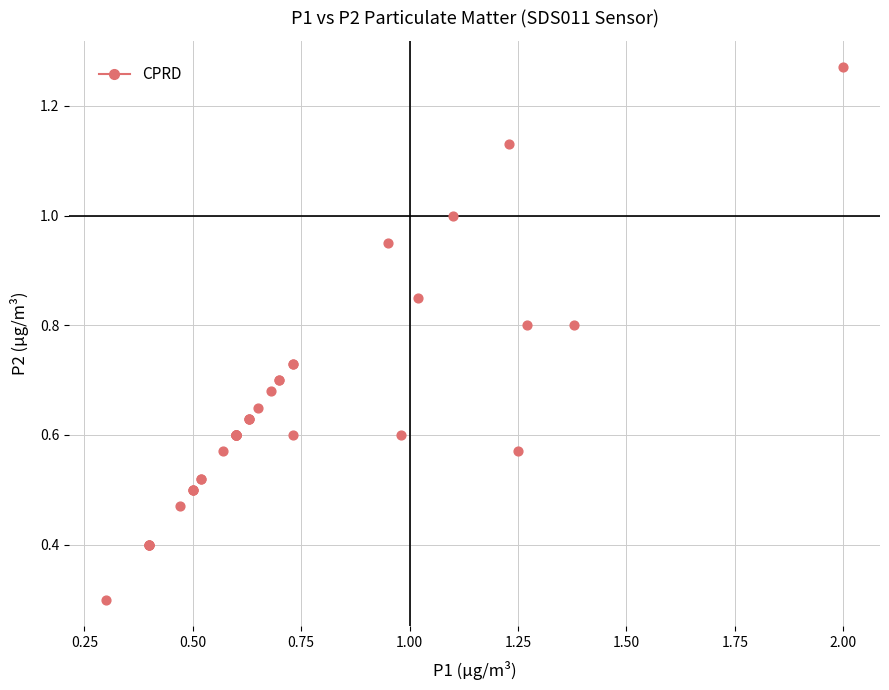

What Y value in the scatter plot is closest to 0?

0.3